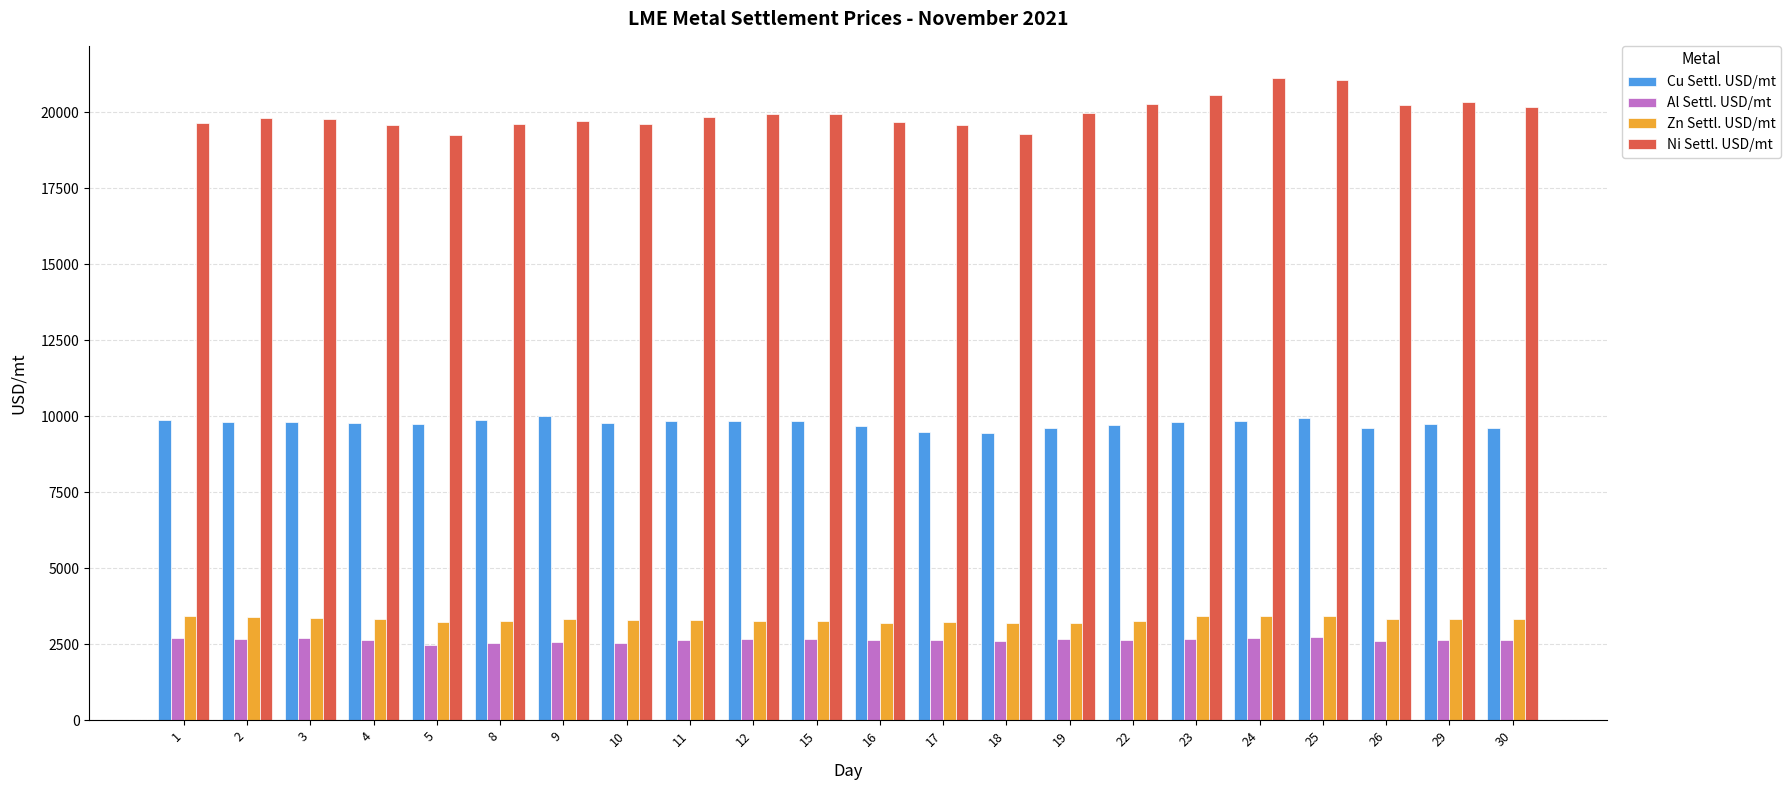

What is the value of the Ni Settl. USD/mt bar at the 15th from the left?

19980.0